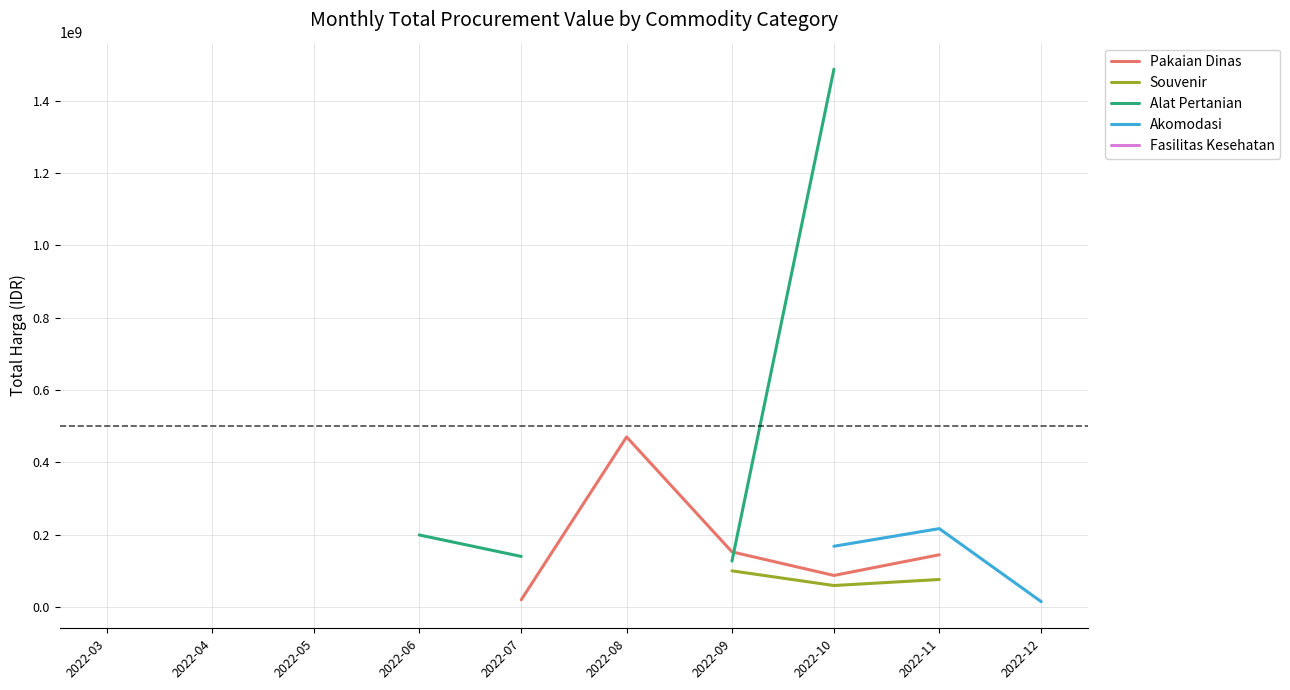

Where is the first local minimum for Souvenir?

2022-10